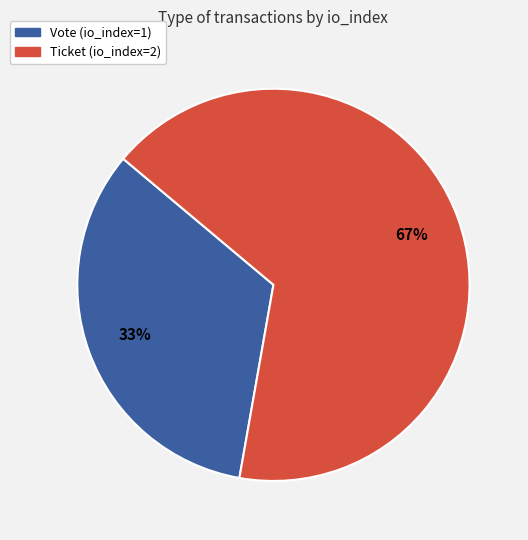

How many segments does this pie chart have?

2